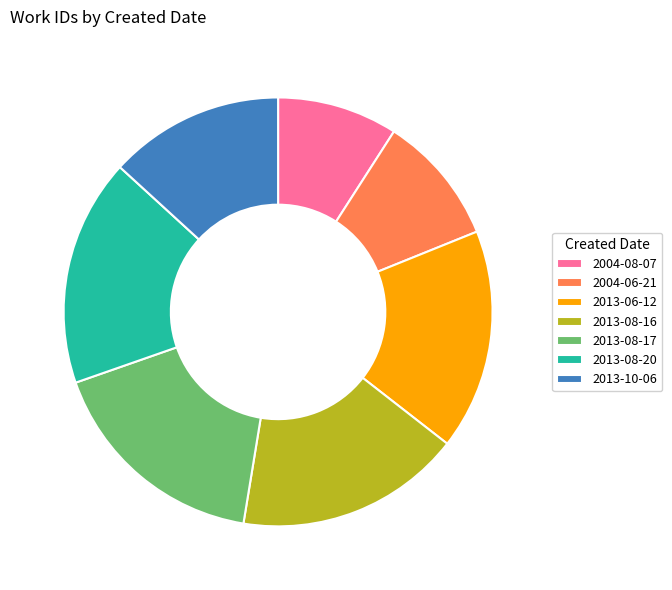

Which category has the smallest portion of the pie?

2004-08-07